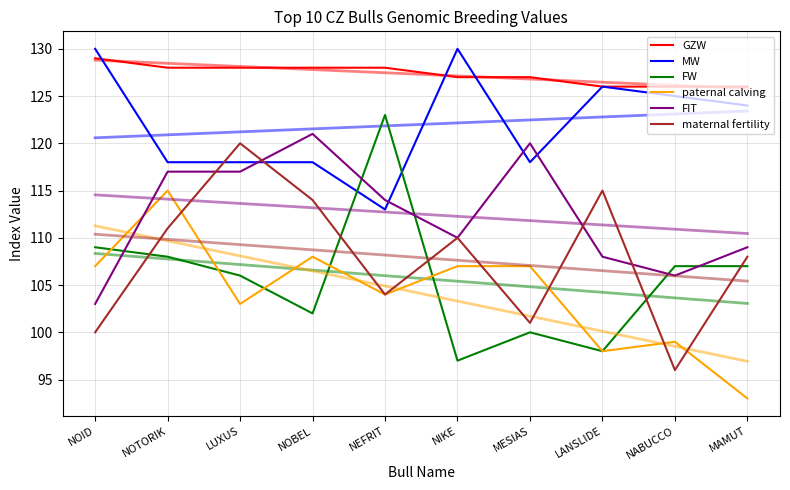

True or false: FW has a value of 108 at NOTORIK.

True